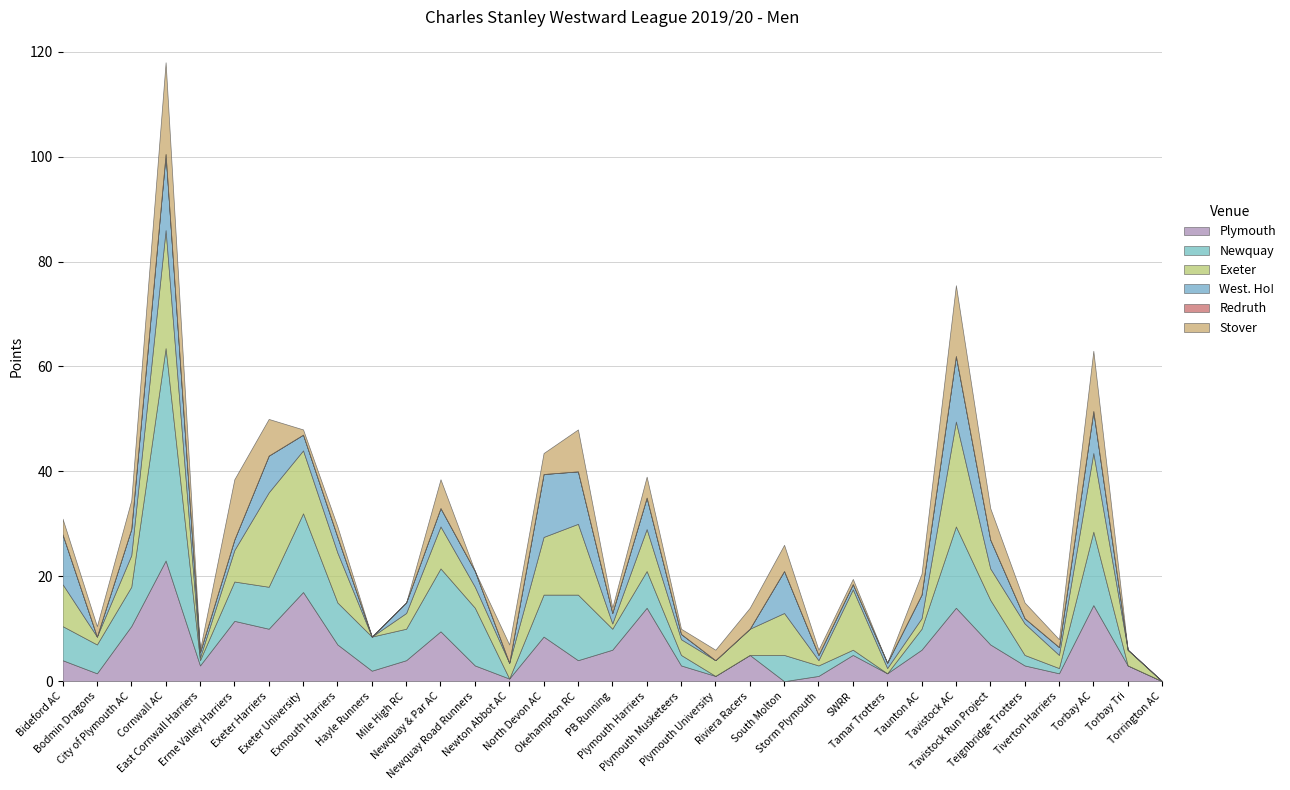

Reading right to left, extract all data points from this chart.

Plymouth: 0.0	3.0	14.5	1.5	3.0	7.0	14.0	6.0	1.5	5.0	1.0	0.0	5.0	1.0	3.0	14.0	6.0	4.0	8.5	0.5	3.0	9.5	4.0	2.0	7.0	17.0	10.0	11.5	3.0	23.0	10.5	1.5	4.0
Newquay: 0.0	0.0	14.0	1.0	2.0	8.5	15.5	4.0	0.0	1.0	2.0	5.0	0.0	0.0	2.0	7.0	4.0	12.5	8.0	0.0	11.0	12.0	6.0	6.5	8.0	15.0	8.0	7.5	1.0	40.5	7.5	5.5	6.5
Exeter: 0.0	3.0	15.0	2.5	6.0	6.0	20.0	2.0	1.0	11.5	1.0	8.0	5.0	3.0	3.0	8.0	1.0	13.5	11.0	3.0	4.0	8.0	3.0	0.0	9.5	12.0	18.0	6.0	0.5	22.5	6.0	1.5	8.0
West. Ho!: 0.0	0.0	8.0	1.5	1.0	5.5	12.5	4.5	1.0	1.0	1.0	8.0	0.0	0.0	1.0	6.0	2.0	10.0	12.0	0.0	3.0	3.5	2.0	0.0	3.0	3.0	7.0	2.0	1.0	14.5	5.0	0.0	9.5
Redruth: 0.0	0.0	0.0	0.0	0.0	0.0	0.0	0.0	0.0	0.0	0.0	0.0	0.0	0.0	0.0	0.0	0.0	0.0	0.0	0.0	0.0	0.0	0.0	0.0	0.0	0.0	0.0	0.0	0.0	0.0	0.0	0.0	0.0
Stover: 0.0	0.0	11.5	1.5	3.0	6.0	13.5	4.0	0.0	1.0	1.0	5.0	4.0	2.0	1.0	4.0	1.0	8.0	4.0	3.5	0.0	5.5	0.0	0.0	2.0	1.0	7.0	11.5	0.5	17.5	5.5	2.0	3.0